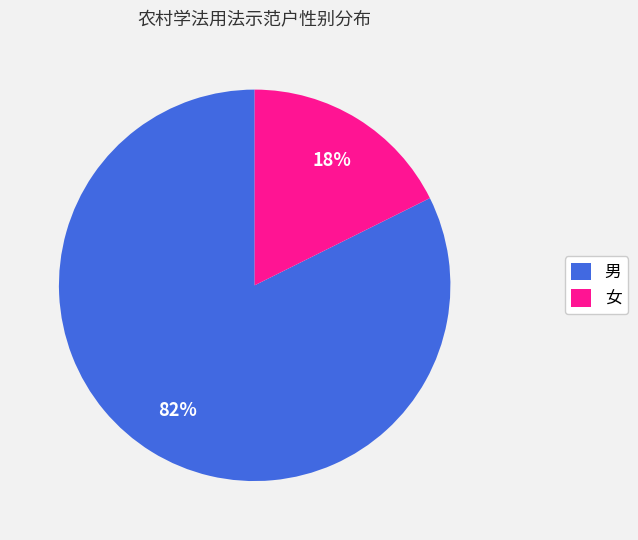

What percentage is the 男 slice, to the nearest percent?

82%